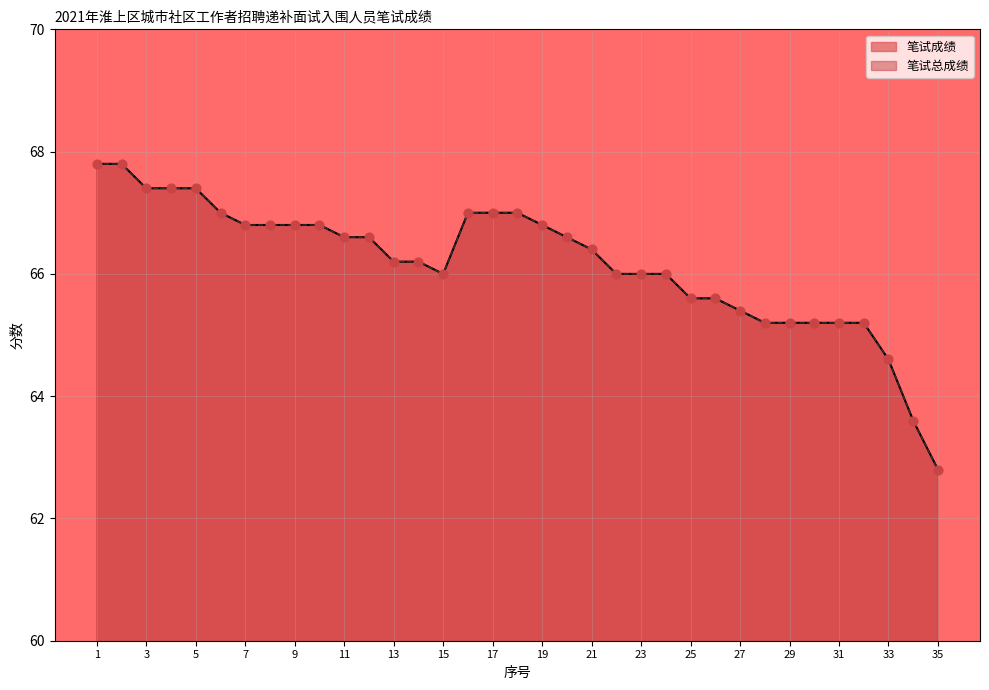

At how many categories does at least one series exceed 67?

5